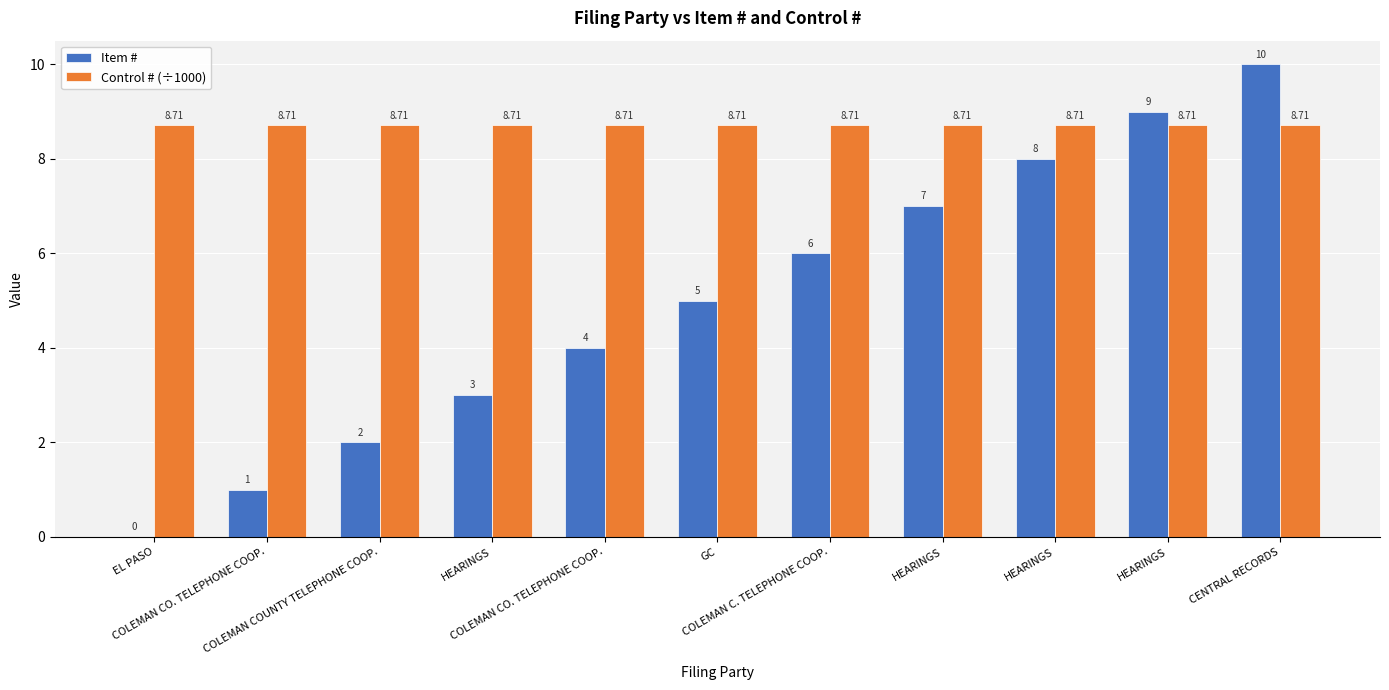

What are all the series names shown in the legend?

Item #, Control # (÷1000)